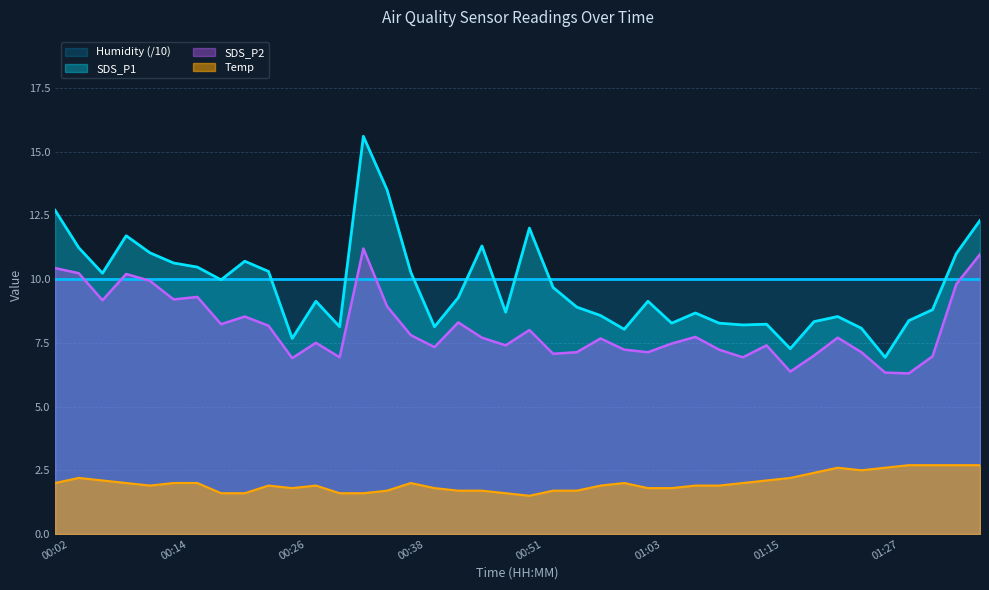

How many categories are shown in the chart?

40